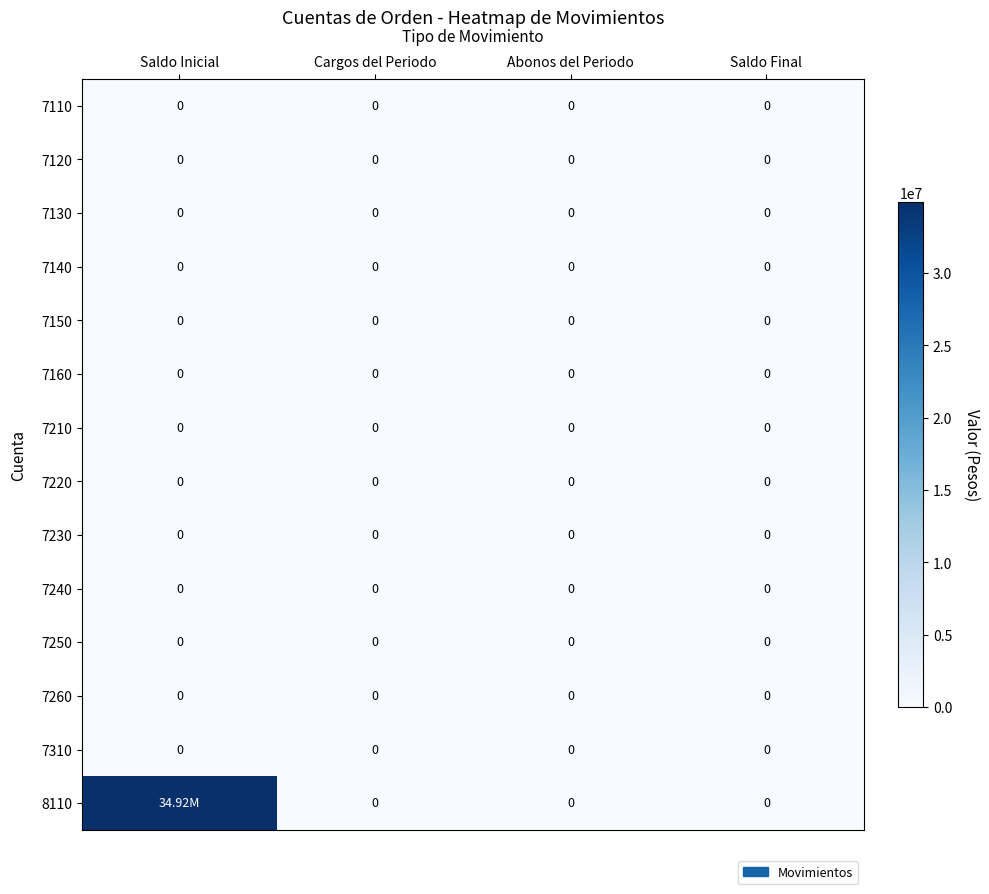

The 7140 series shows 0 at Saldo Final. True or false?

True